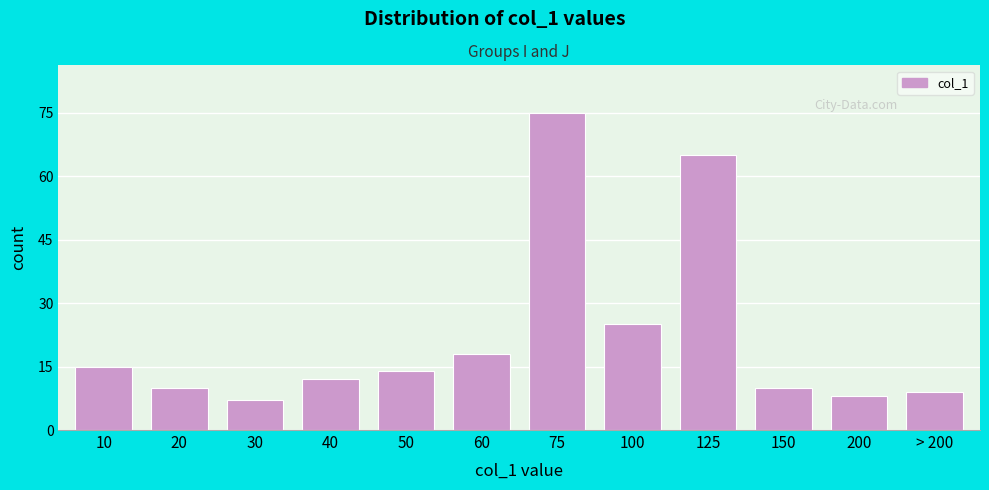

Reading left to right, what are all the values shown in this chart?

15	10	7	12	14	18	75	25	65	10	8	9